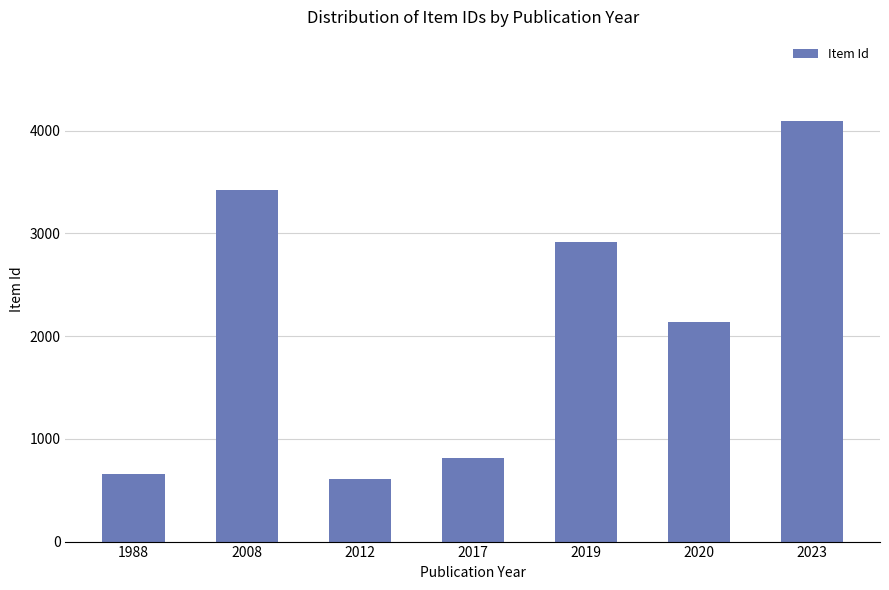

Rank the categories by value from highest to lowest.

2023, 2008, 2019, 2020, 2017, 1988, 2012